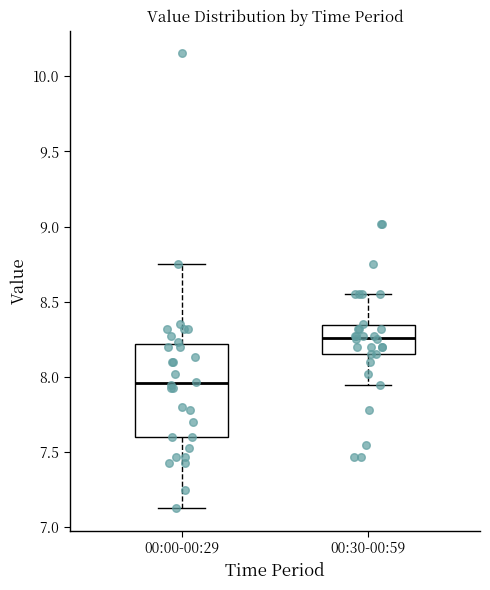

Which box's median line is the lowest?

00:00-00:29